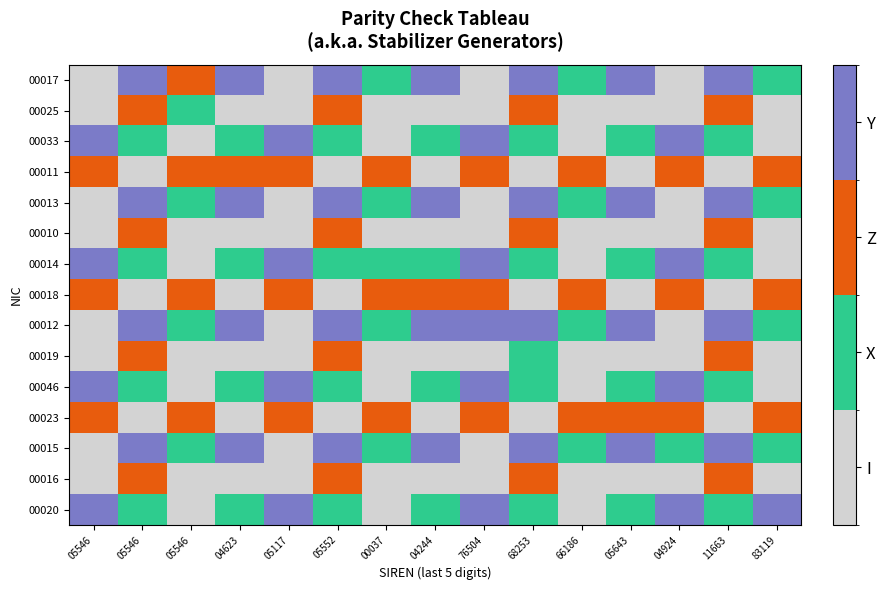

Reading right to left, list all the values displayed in this chart.

00017: 83119=1	11663=3	04924=0	05643=3	66186=1	68253=3	76504=0	04244=3	00037=1	05552=3	05117=0	04623=3	05546=2	05546=3	05546=0
00025: 83119=0	11663=2	04924=0	05643=0	66186=0	68253=2	76504=0	04244=0	00037=0	05552=2	05117=0	04623=0	05546=1	05546=2	05546=0
00033: 83119=0	11663=1	04924=3	05643=1	66186=0	68253=1	76504=3	04244=1	00037=0	05552=1	05117=3	04623=1	05546=0	05546=1	05546=3
00011: 83119=2	11663=0	04924=2	05643=0	66186=2	68253=0	76504=2	04244=0	00037=2	05552=0	05117=2	04623=2	05546=2	05546=0	05546=2
00013: 83119=1	11663=3	04924=0	05643=3	66186=1	68253=3	76504=0	04244=3	00037=1	05552=3	05117=0	04623=3	05546=1	05546=3	05546=0
00010: 83119=0	11663=2	04924=0	05643=0	66186=0	68253=2	76504=0	04244=0	00037=0	05552=2	05117=0	04623=0	05546=0	05546=2	05546=0
00014: 83119=0	11663=1	04924=3	05643=1	66186=0	68253=1	76504=3	04244=1	00037=1	05552=1	05117=3	04623=1	05546=0	05546=1	05546=3
00018: 83119=2	11663=0	04924=2	05643=0	66186=2	68253=0	76504=2	04244=2	00037=2	05552=0	05117=2	04623=0	05546=2	05546=0	05546=2
00012: 83119=1	11663=3	04924=0	05643=3	66186=1	68253=3	76504=3	04244=3	00037=1	05552=3	05117=0	04623=3	05546=1	05546=3	05546=0
00019: 83119=0	11663=2	04924=0	05643=0	66186=0	68253=1	76504=0	04244=0	00037=0	05552=2	05117=0	04623=0	05546=0	05546=2	05546=0
00046: 83119=0	11663=1	04924=3	05643=1	66186=0	68253=1	76504=3	04244=1	00037=0	05552=1	05117=3	04623=1	05546=0	05546=1	05546=3
00023: 83119=2	11663=0	04924=2	05643=2	66186=2	68253=0	76504=2	04244=0	00037=2	05552=0	05117=2	04623=0	05546=2	05546=0	05546=2
00015: 83119=1	11663=3	04924=1	05643=3	66186=1	68253=3	76504=0	04244=3	00037=1	05552=3	05117=0	04623=3	05546=1	05546=3	05546=0
00016: 83119=0	11663=2	04924=0	05643=0	66186=0	68253=2	76504=0	04244=0	00037=0	05552=2	05117=0	04623=0	05546=0	05546=2	05546=0
00020: 83119=3	11663=1	04924=3	05643=1	66186=0	68253=1	76504=3	04244=1	00037=0	05552=1	05117=3	04623=1	05546=0	05546=1	05546=3